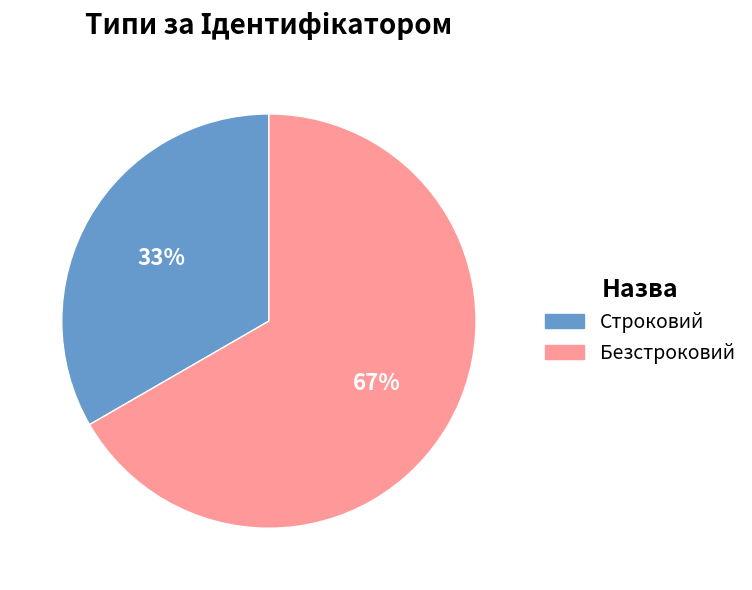

Rank the categories by value from highest to lowest.

Безстроковий, Строковий